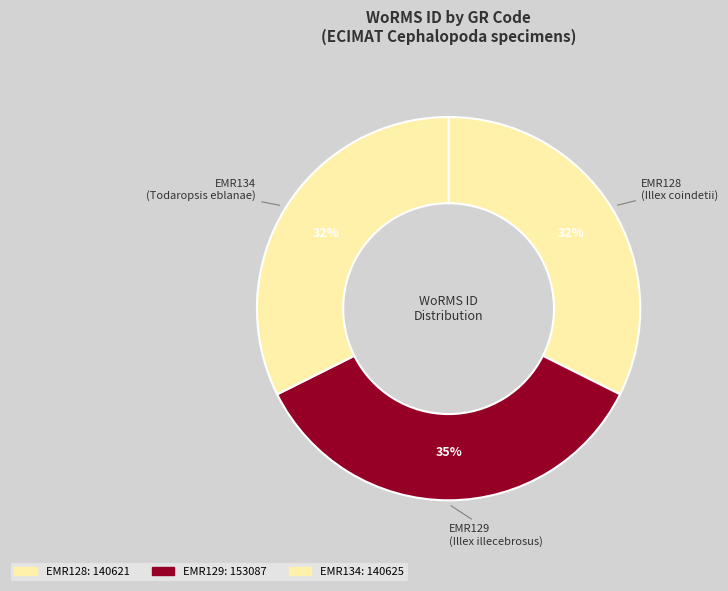

To the nearest percent, what is the combined percentage of EMR129 and EMR128?

68%